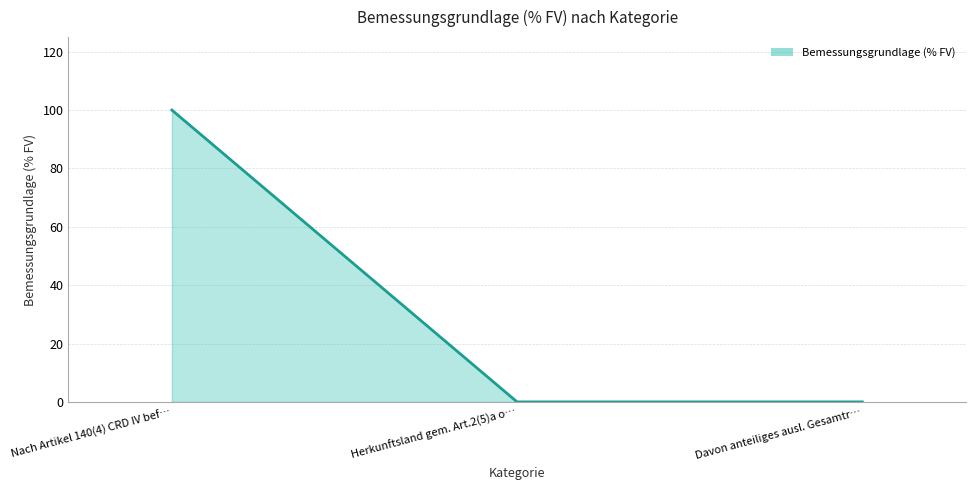

What is the difference between the maximum and minimum values?

100.0